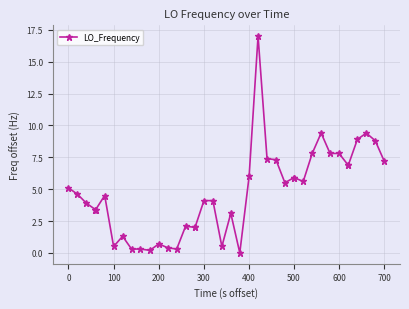

What is the sum of all values?

188.3